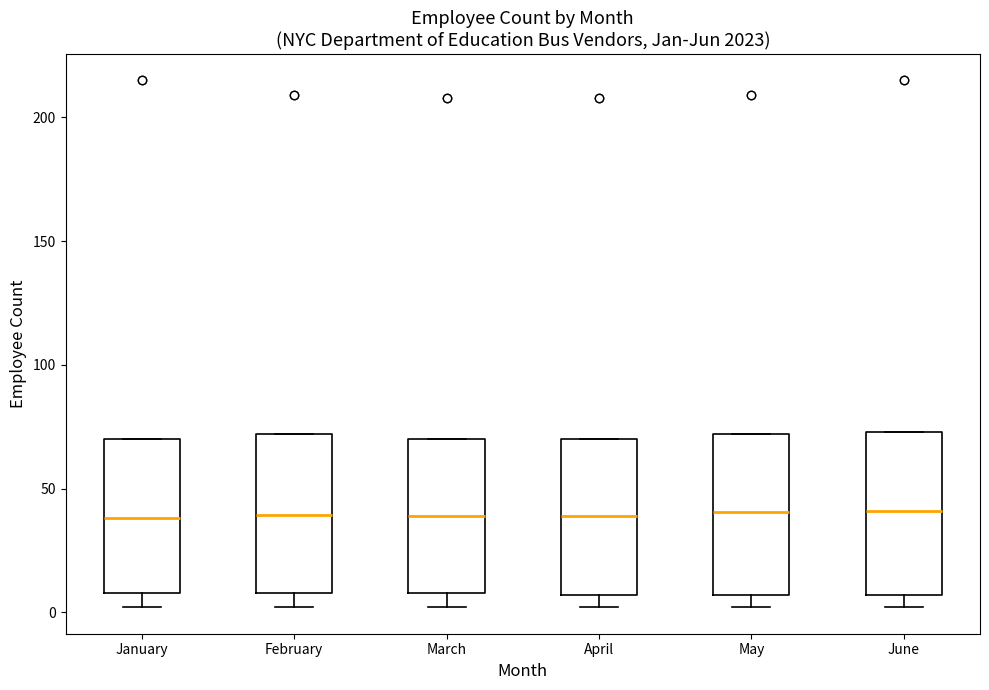

Reading left to right, transcribe this box plot: for each box, give where its median line is, the range the box spans, and where its two whiskers end, as read against the y-axis. The values are not printed on the chart, so give them approximately, as read against the axis.

January: median 40, box 10 to 70, whiskers 0 to 70
February: median 40, box 10 to 70, whiskers 0 to 70
March: median 40, box 10 to 70, whiskers 0 to 70
April: median 40, box 5 to 70, whiskers 0 to 70
May: median 40, box 5 to 70, whiskers 0 to 70
June: median 40, box 5 to 75, whiskers 0 to 75